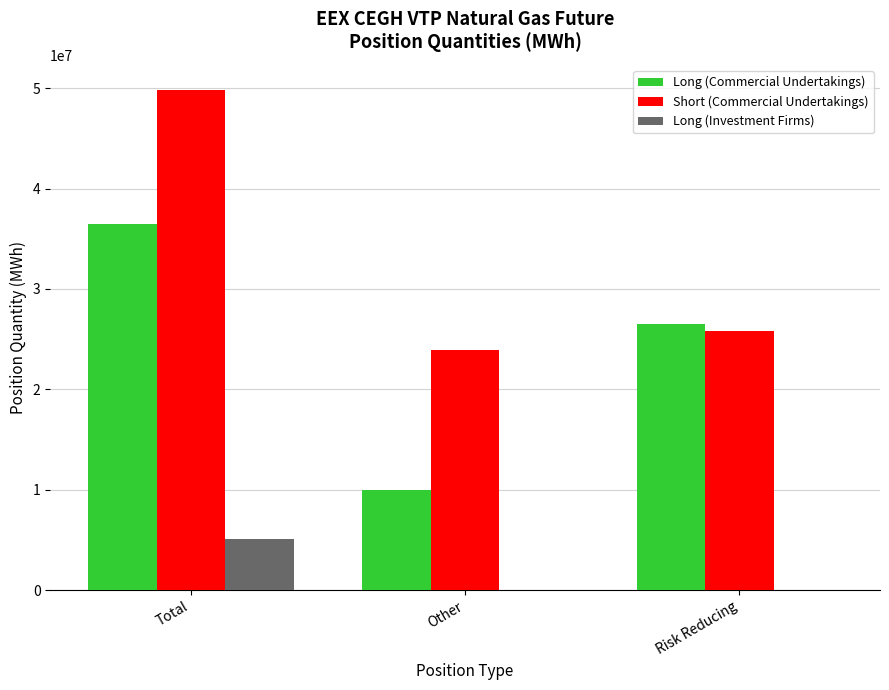

Is it true that Long (Commercial Undertakings) equals 9986683 at Other?

True